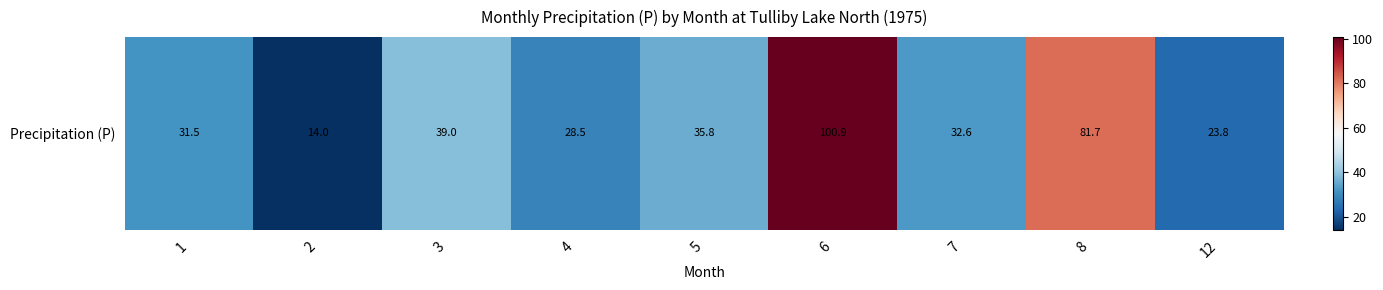

Count the number of values greater than 32.

5